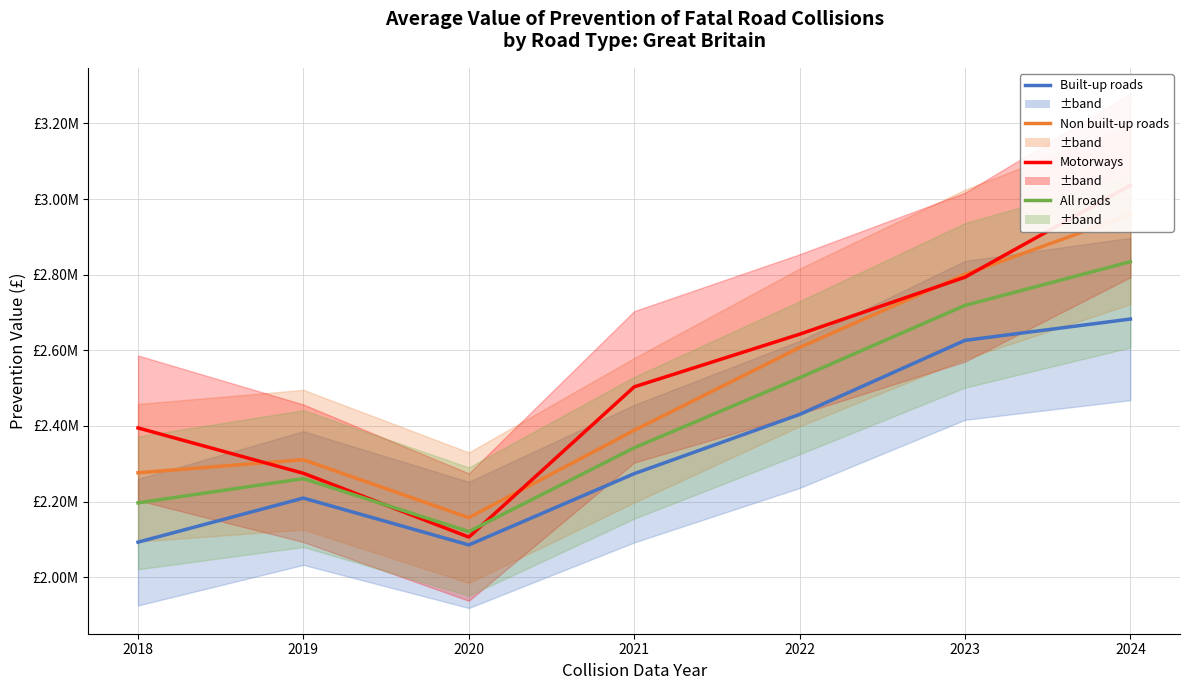

At 2019, list the series in order from largest to smallest.

Non built-up roads, Motorways, All roads, Built-up roads